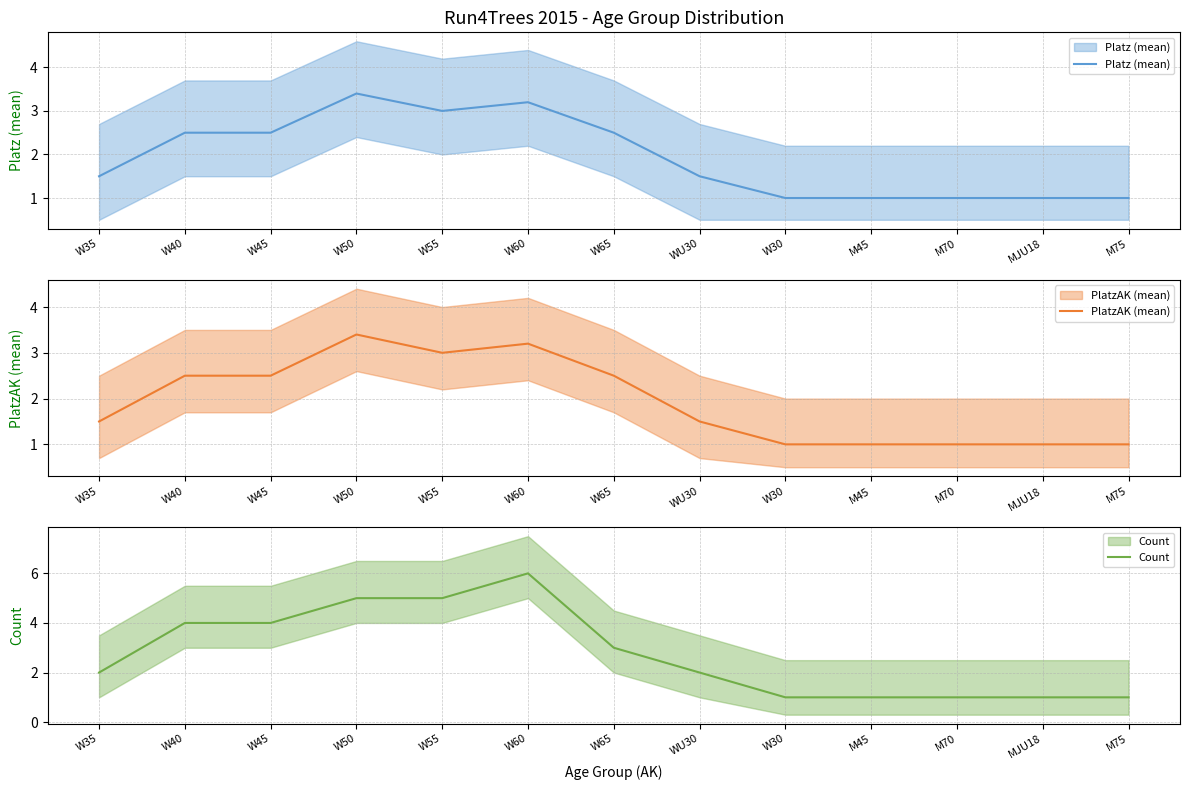

Which series has the largest range (max minus min)?

Count